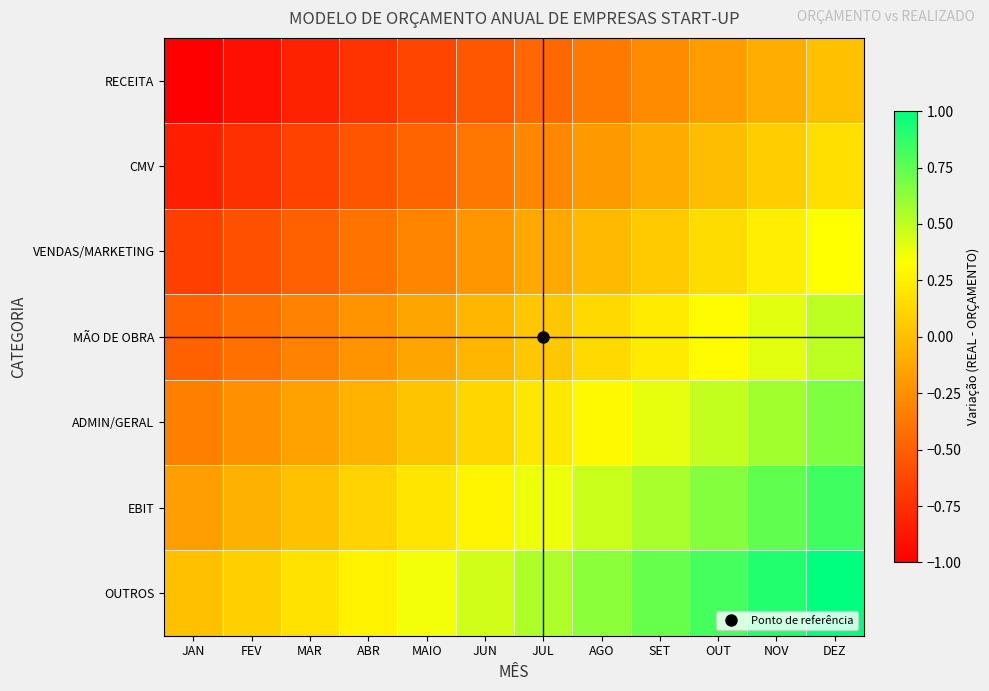

List the series in order of their peak value, highest first.

OUTROS, EBIT, ADMIN/GERAL, MÃO DE OBRA, VENDAS/MARKETING, CMV, RECEITA